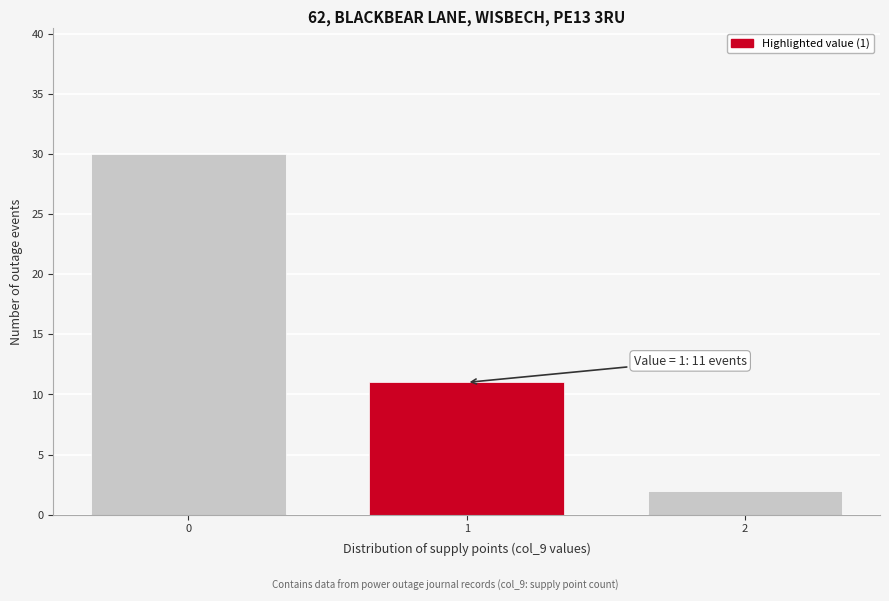

Reading left to right, what are all the values shown in this chart?

0=30	1=11	2=2